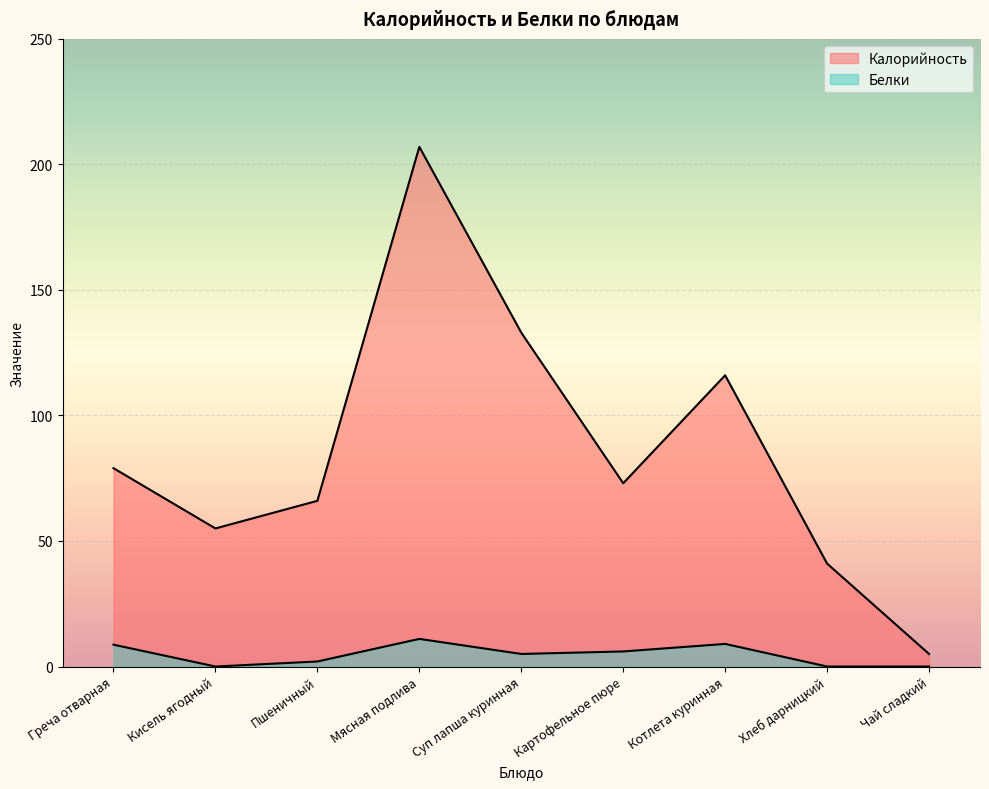

True or false: Калорийность and Белки intersect in this chart.

False